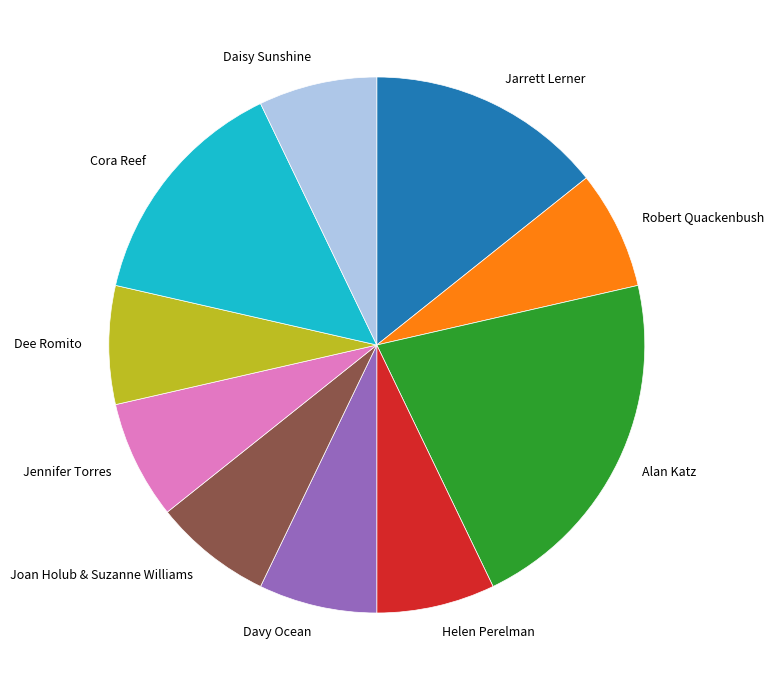

What is the ratio of the value at Dee Romito to the value at Daisy Sunshine?

1.0